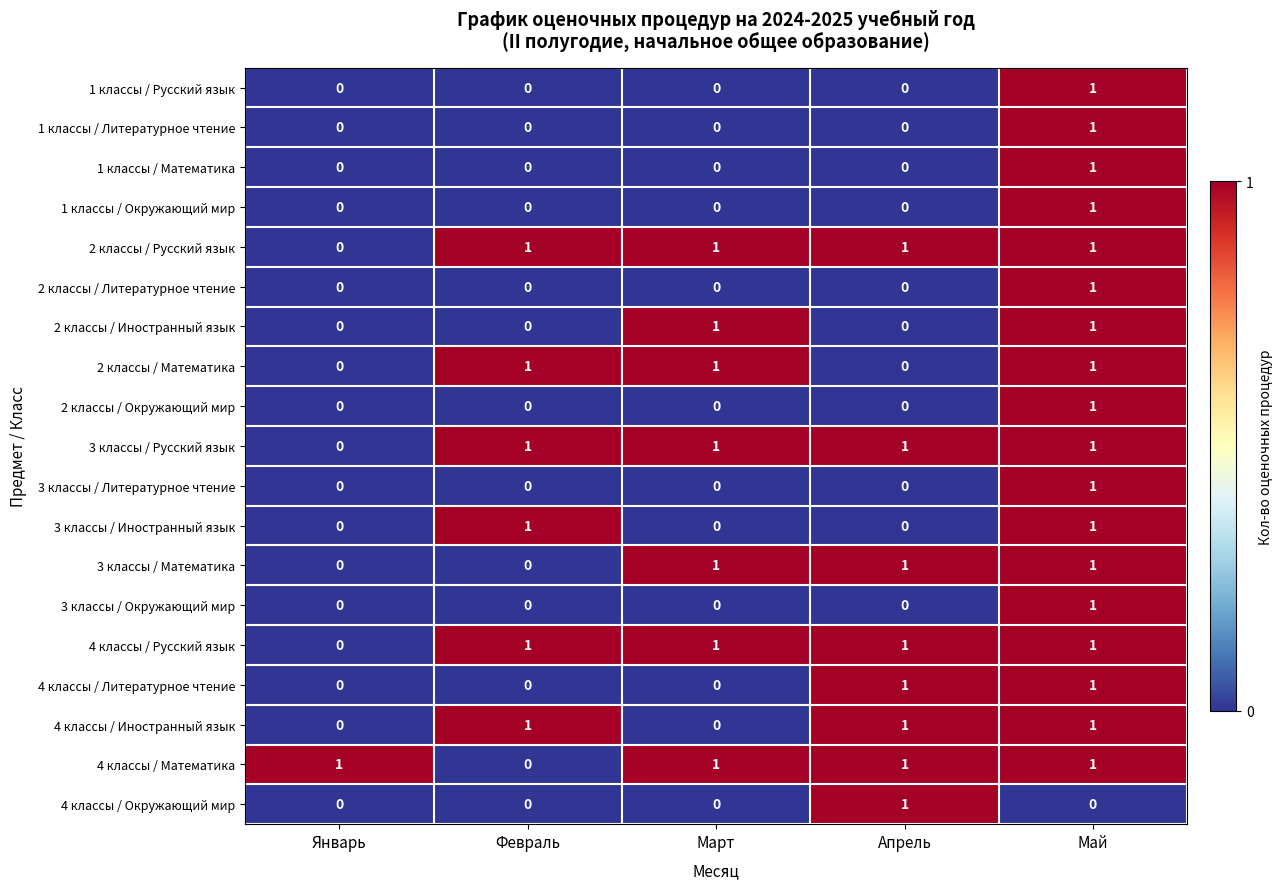

At which label is 2 классы / Русский язык closest to 0?

Январь